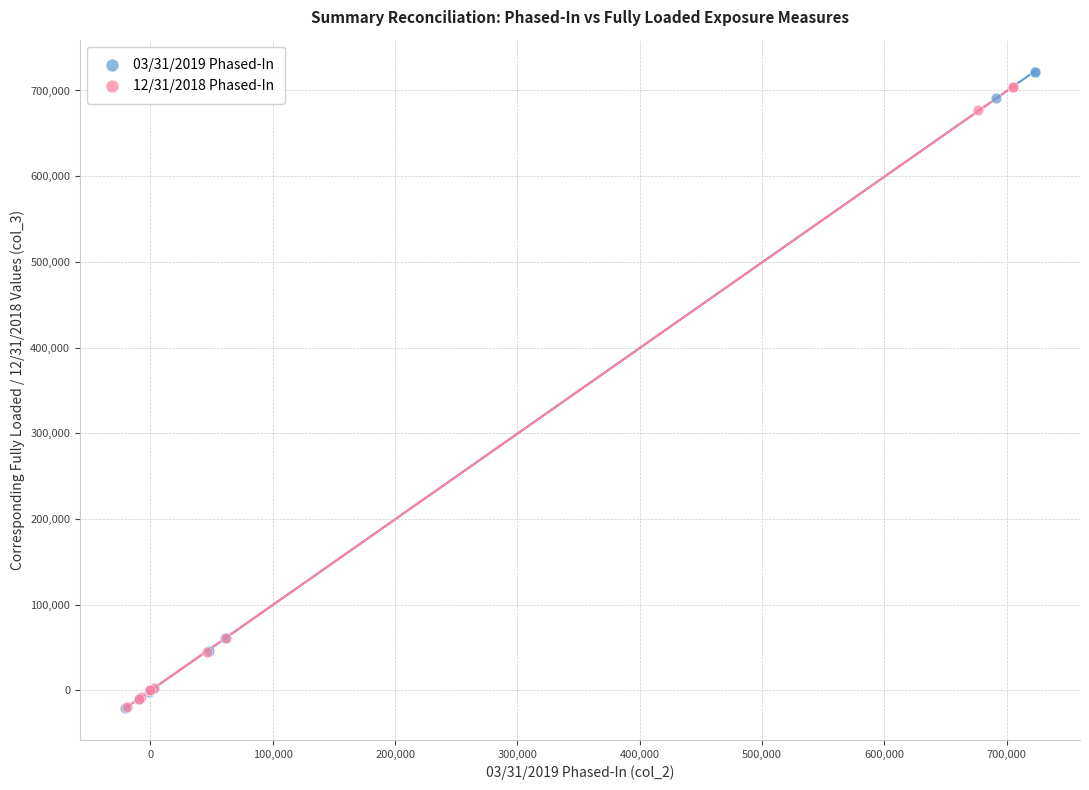

Which series has the widest spread of Y values?

03/31/2019 Phased-In